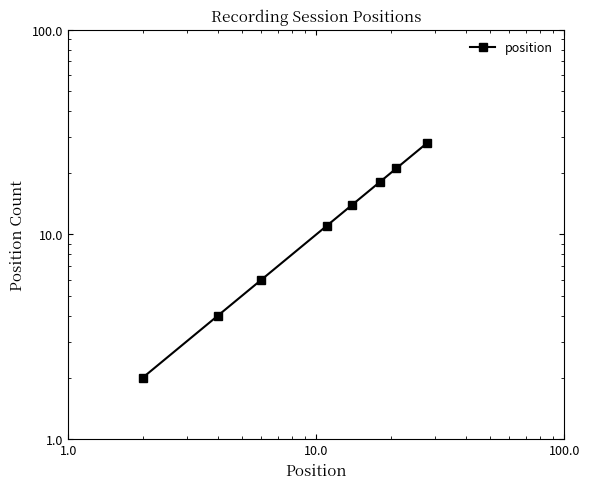

What is the sum of the values at 10.0 and 100.0?

17